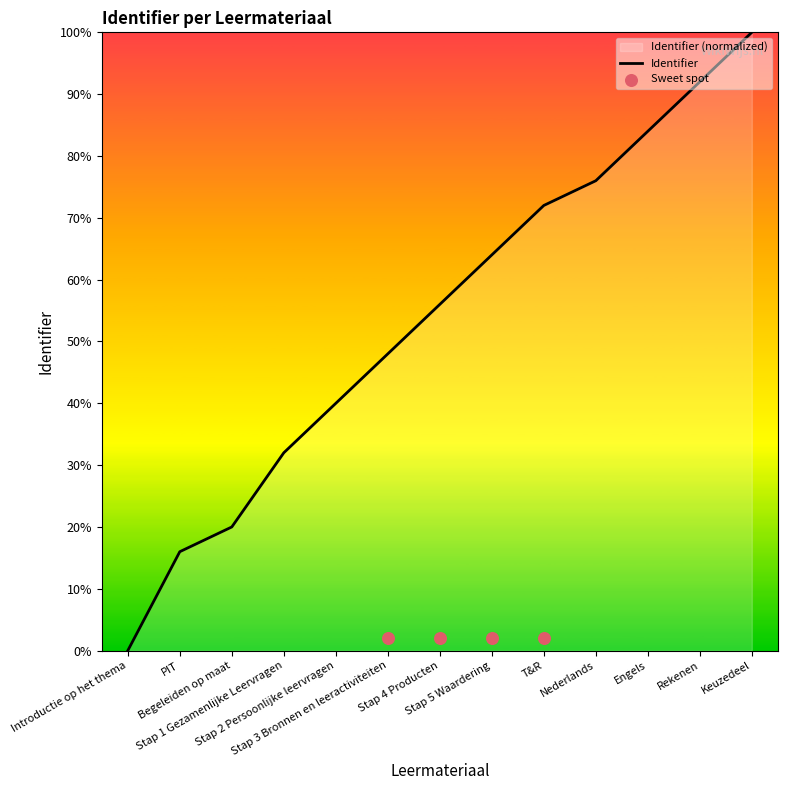

What is the change in value from Stap 3 Bronnen en leeractiviteiten to Keuzedeel?

+52.0